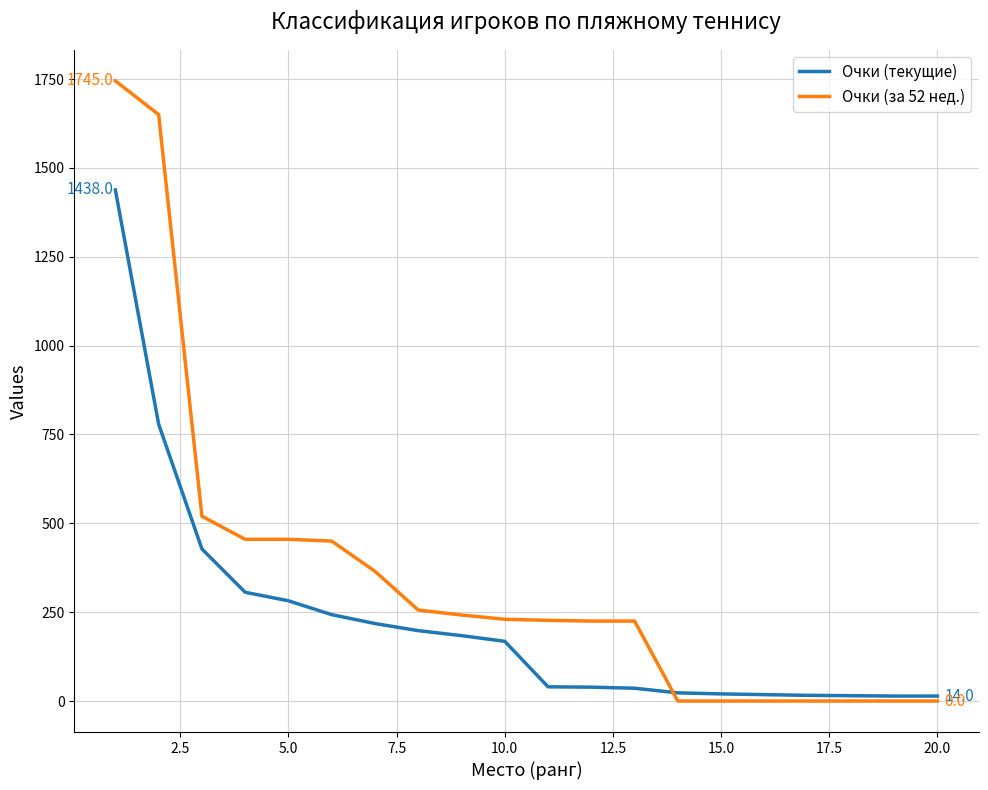

What is the maximum value for Очки (текущие)?

1438